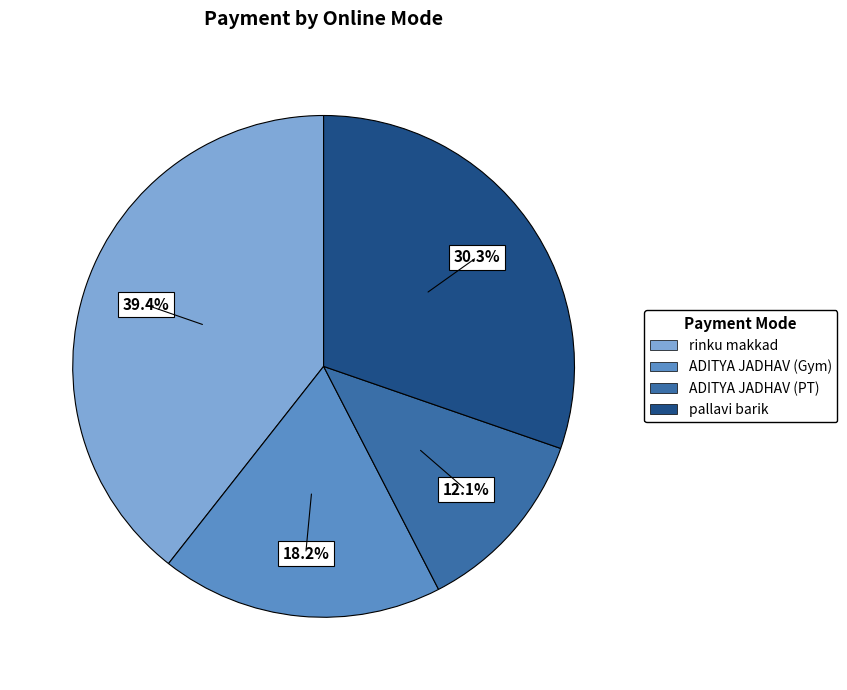

Rank the categories by value from lowest to highest.

ADITYA JADHAV (PT), ADITYA JADHAV (Gym), pallavi barik, rinku makkad